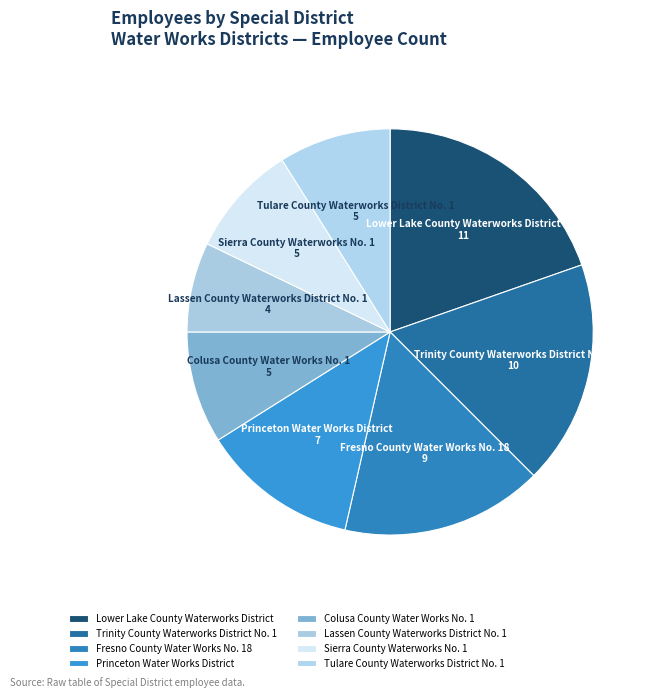

Is it true that Lower Lake County Waterworks District is 29% of the pie?

False